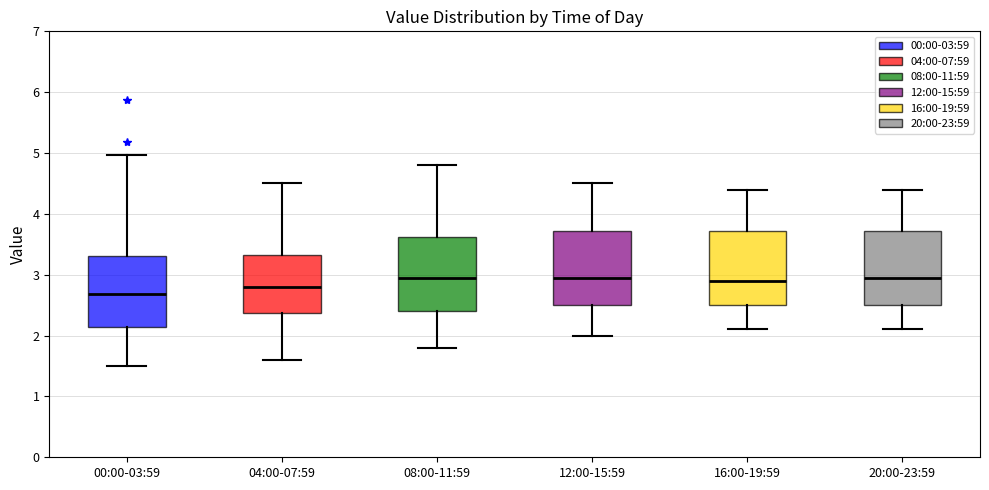

Reading left to right, transcribe this box plot: for each box, give where its median line is, the range the box spans, and where its two whiskers end, as read against the y-axis. The values are not printed on the chart, so give them approximately, as read against the axis.

00:00-03:59: median 2.7, box 2.1 to 3.3, whiskers 1.5 to 5.0
04:00-07:59: median 2.8, box 2.4 to 3.3, whiskers 1.6 to 4.5
08:00-11:59: median 3.0, box 2.4 to 3.6, whiskers 1.8 to 4.8
12:00-15:59: median 3.0, box 2.5 to 3.7, whiskers 2.0 to 4.5
16:00-19:59: median 2.9, box 2.5 to 3.7, whiskers 2.1 to 4.4
20:00-23:59: median 3.0, box 2.5 to 3.7, whiskers 2.1 to 4.4